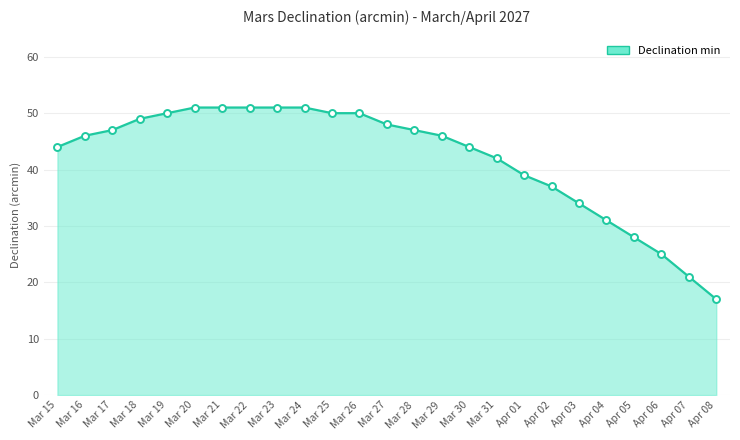

Read the value at Apr 04, to the nearest 10.

30